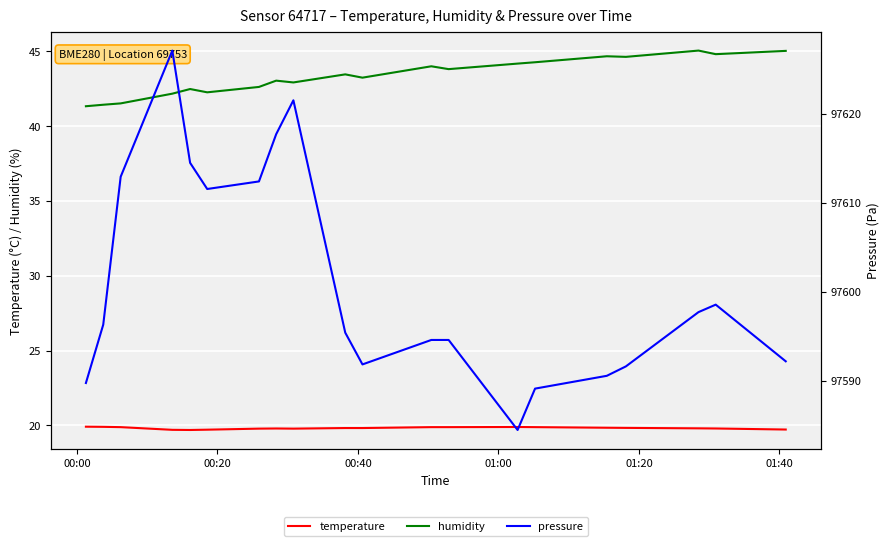

True or false: temperature and humidity intersect in this chart.

False